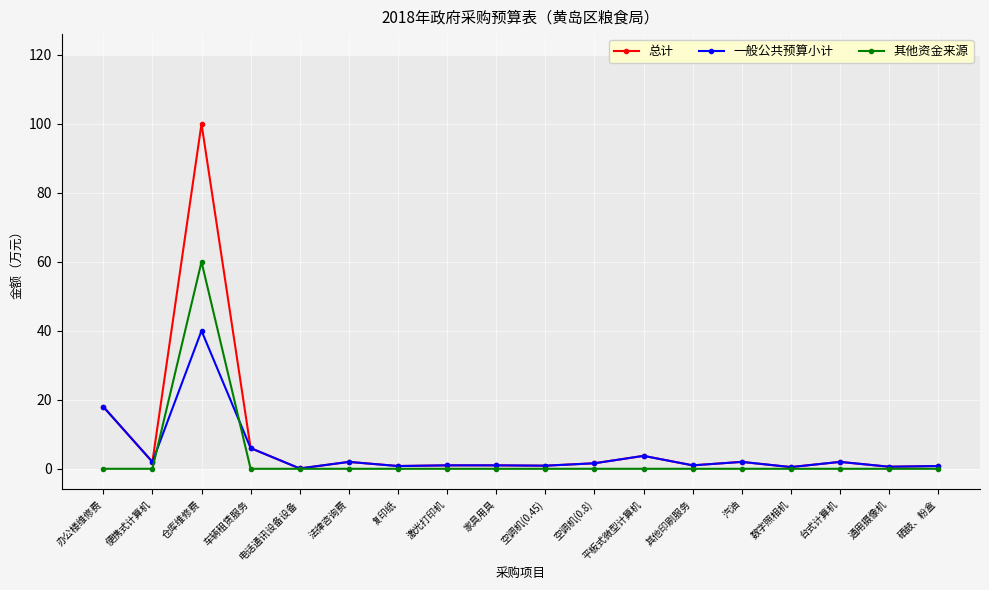

What is the highest value of the 一般公共预算小计 series?

40.0